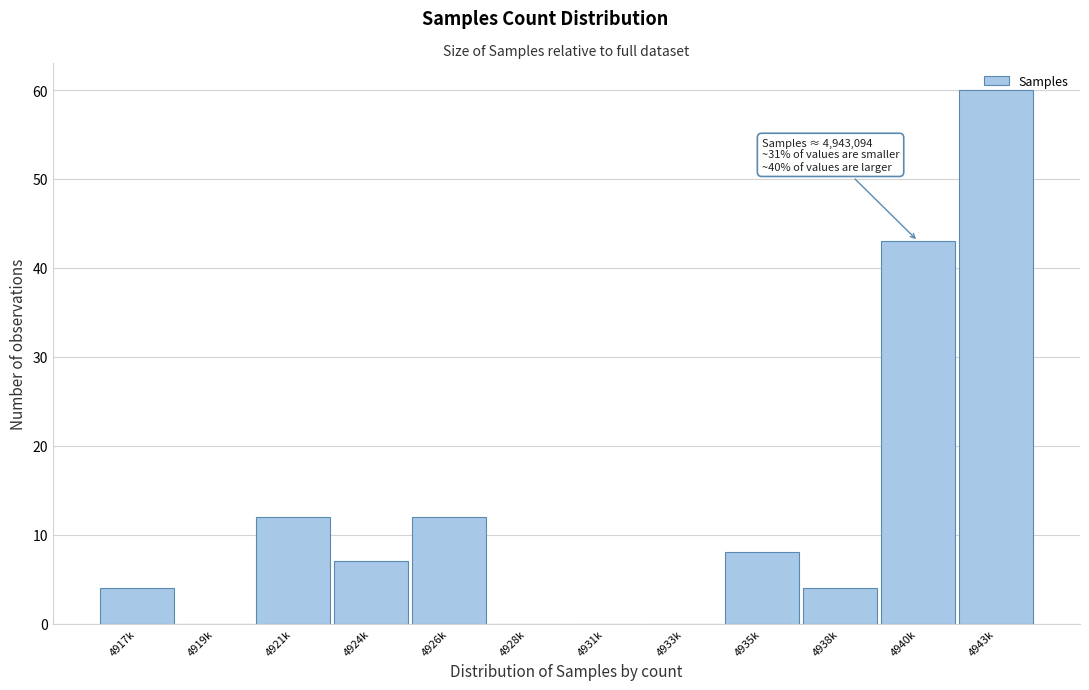

What is the change in value from 4931k to 4935k?

+8